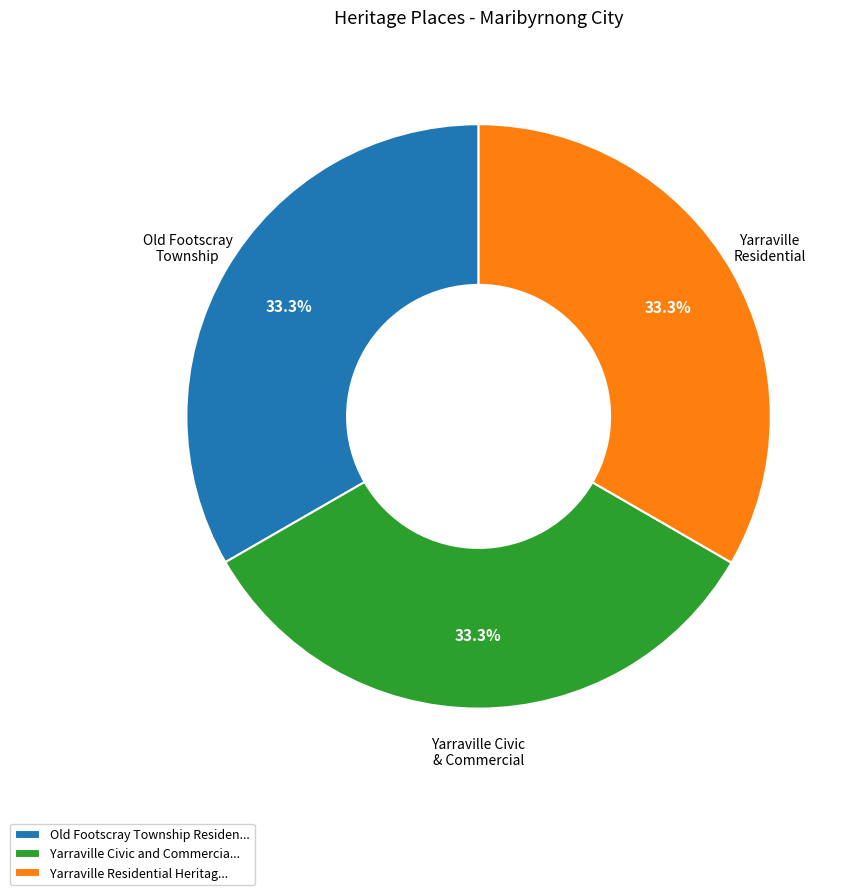

Does any single category account for the majority?

No